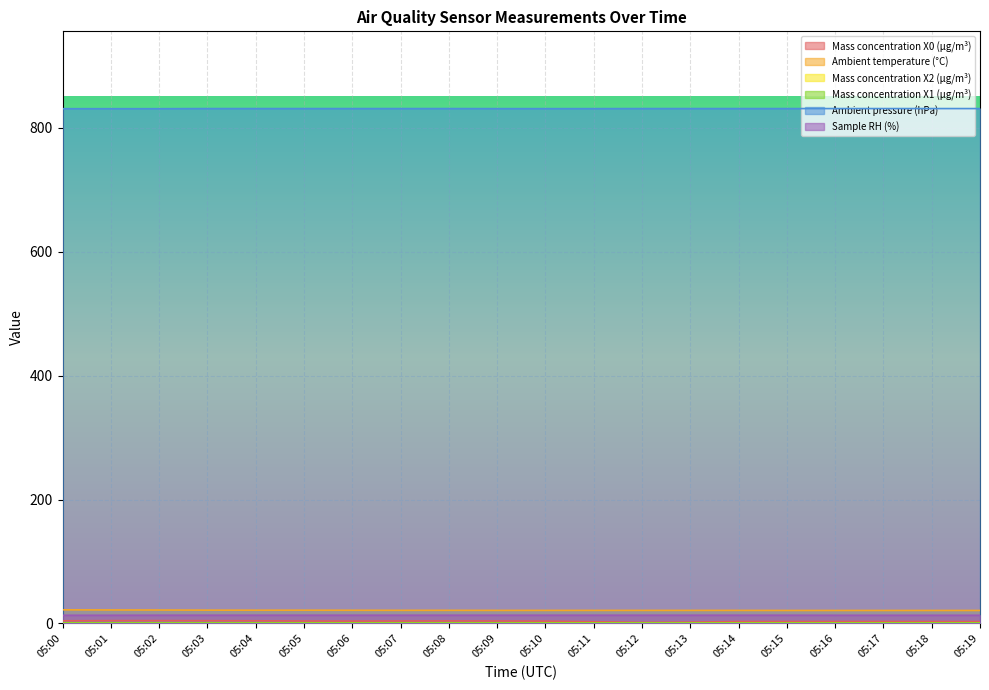

What is the lowest value of the Mass concentration X0 (μg/m³) series?

1.8